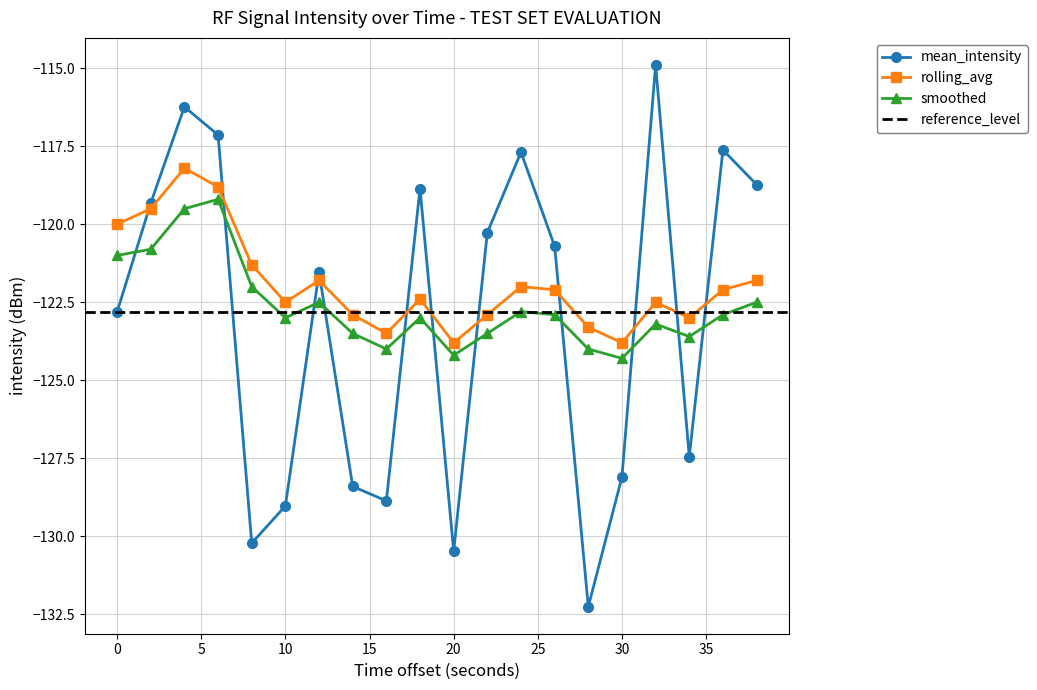

Does the chart display data point markers on the line(s)?

Yes